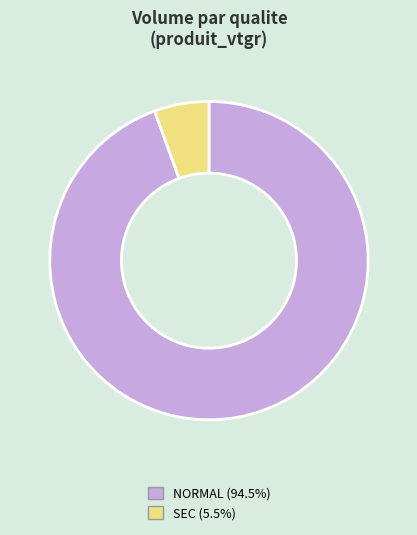

Is there any slice that represents more than half of the pie?

Yes